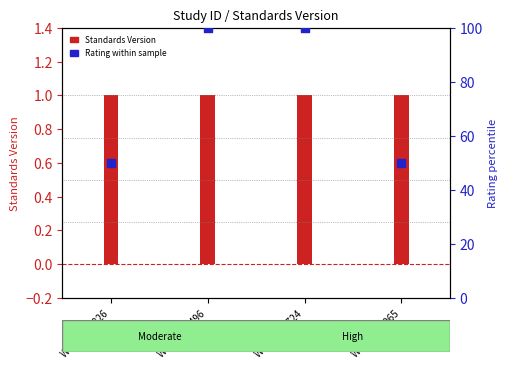

Which series contains the highest Y value?

Rating (percentile)